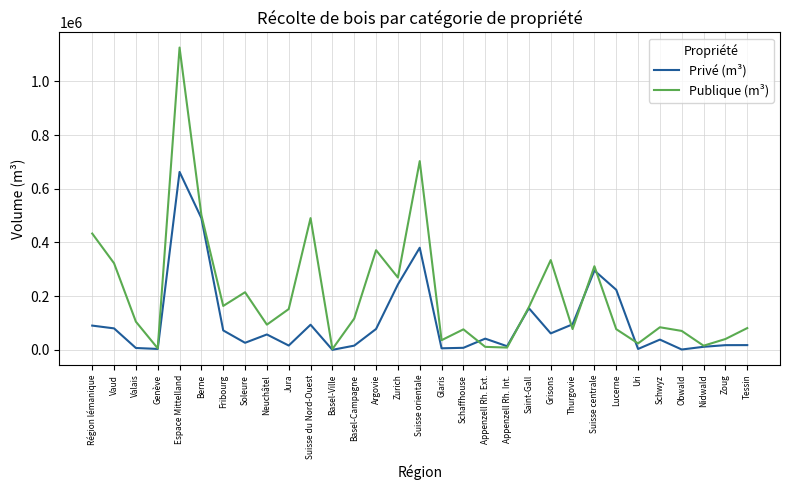

Which series has the largest total across all categories?

Publique (m³)